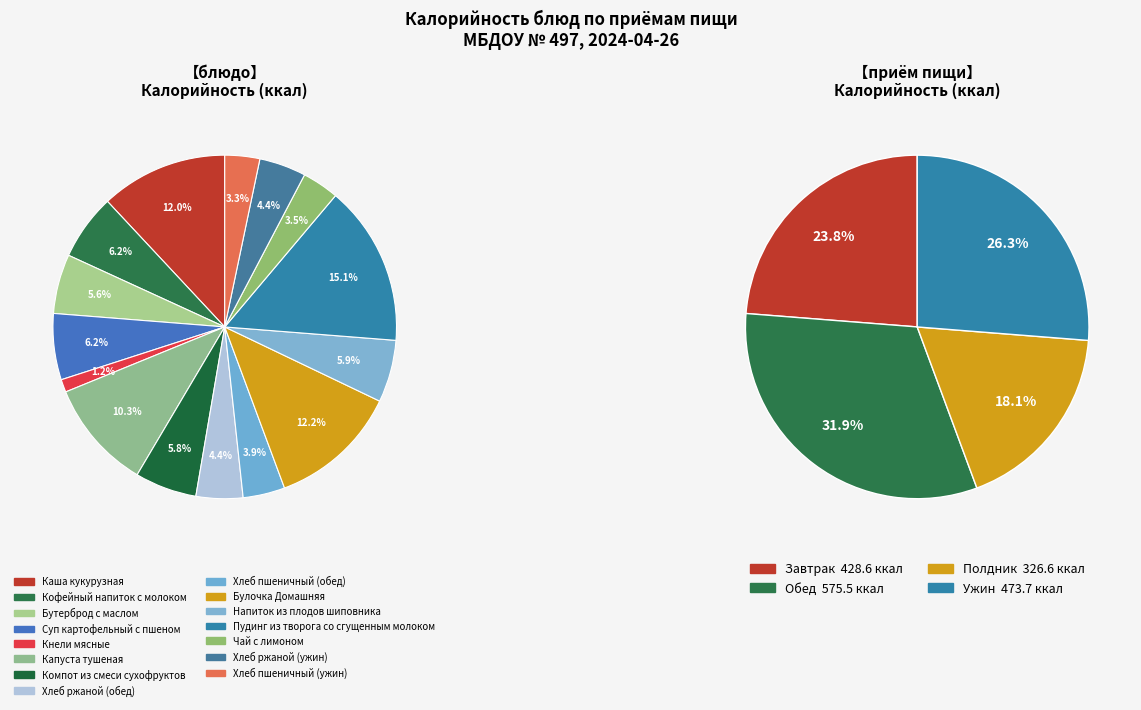

Which has a higher value, Капуста тушеная or Хлеб пшеничный (обед)?

Капуста тушеная